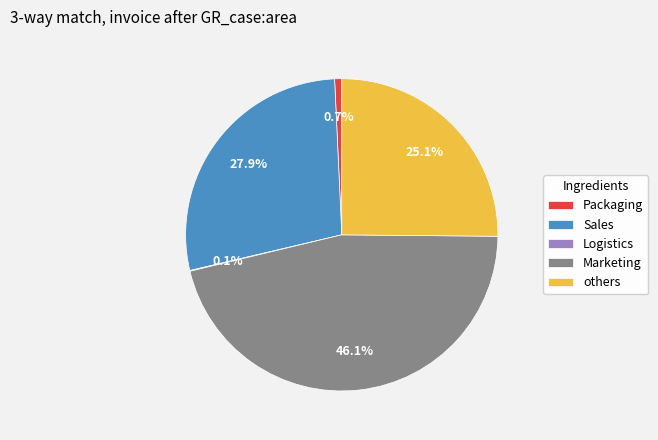

What percentage is NOT represented by Packaging?

99.3%